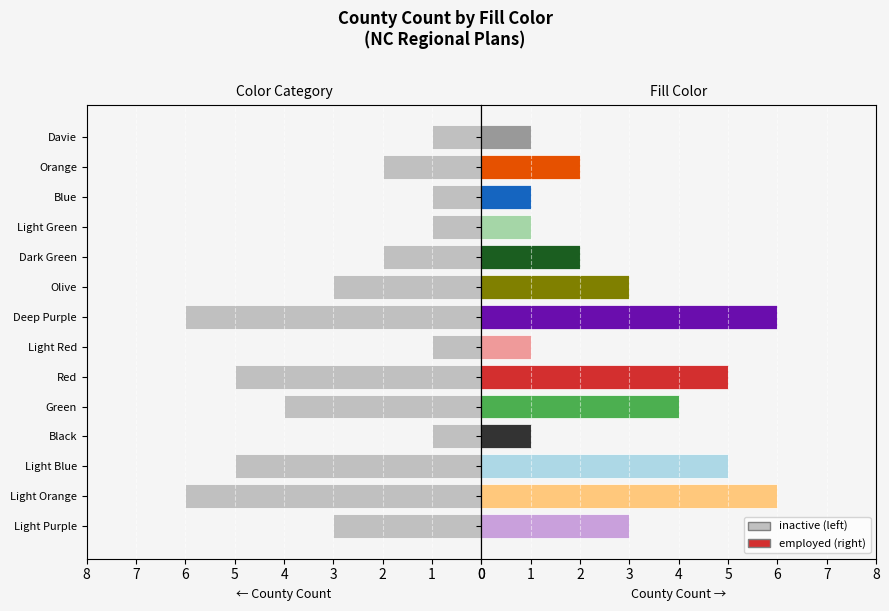

True or false: inactive has a value of 0 at Light Red.

False